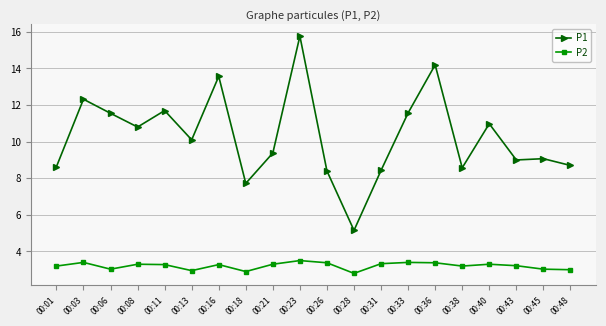

Where is the first local minimum for P1?

00:08